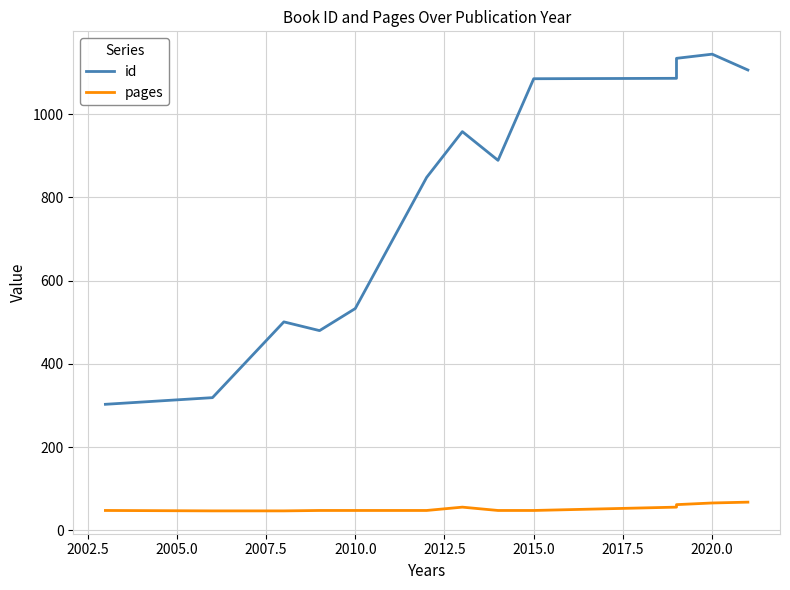

Does the chart have visible grid lines?

Yes